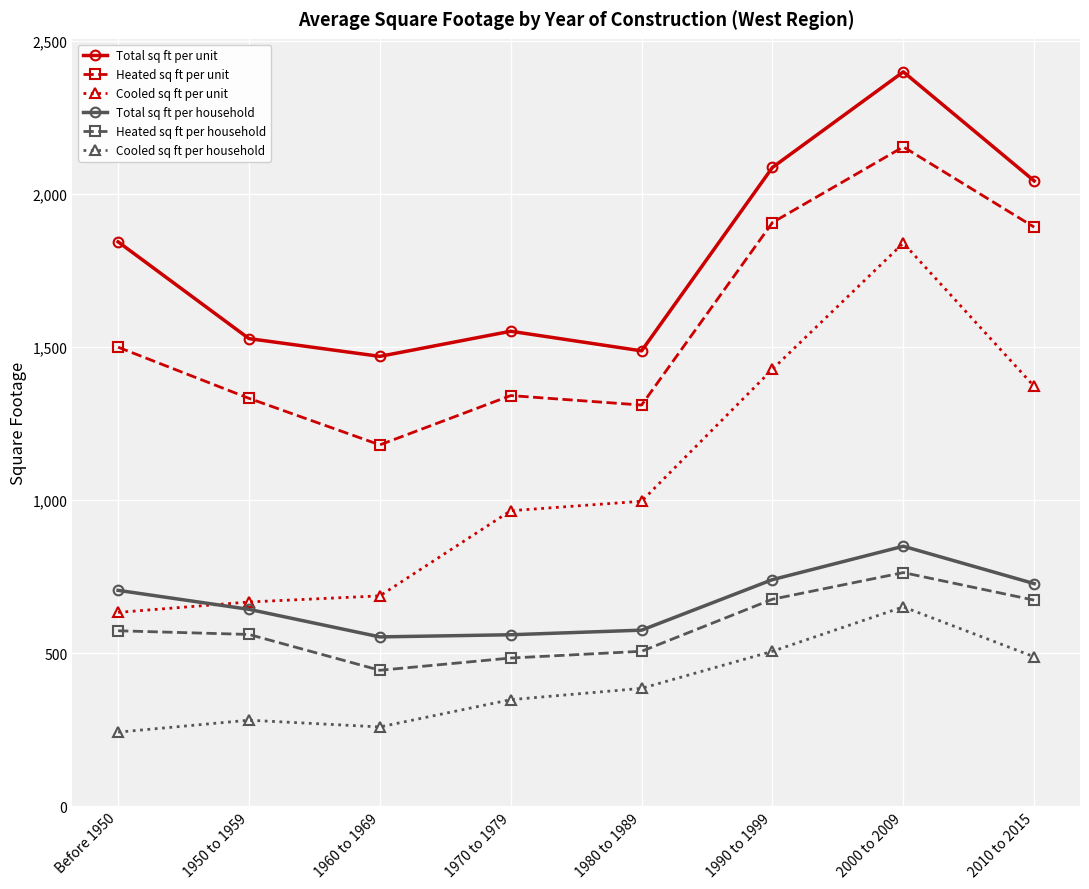

Where is Total sq ft per household nearest to the value 701?

Before 1950